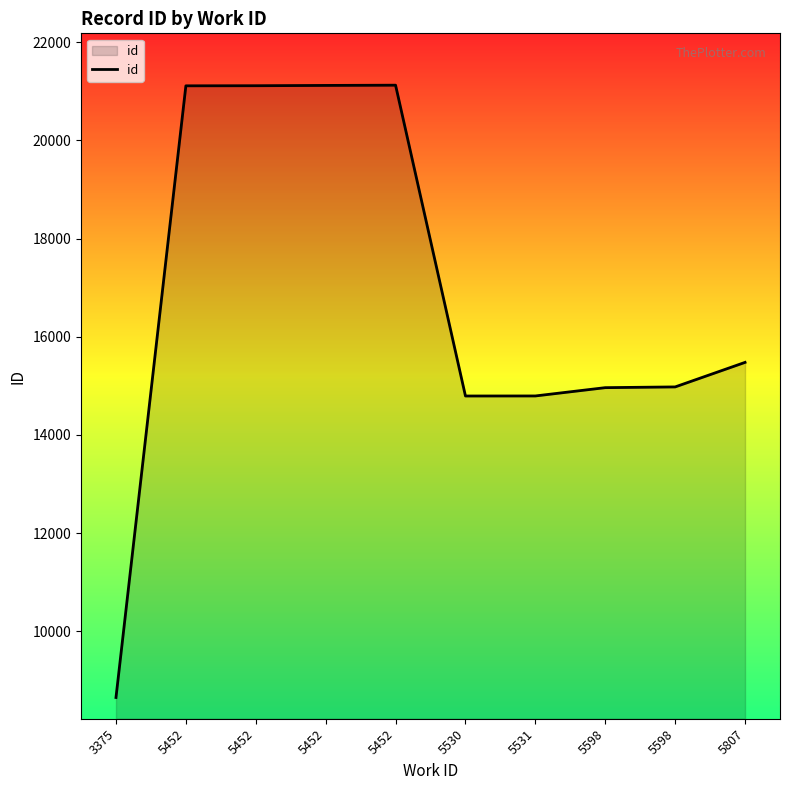

At which label is the value closest to 14889?

5598